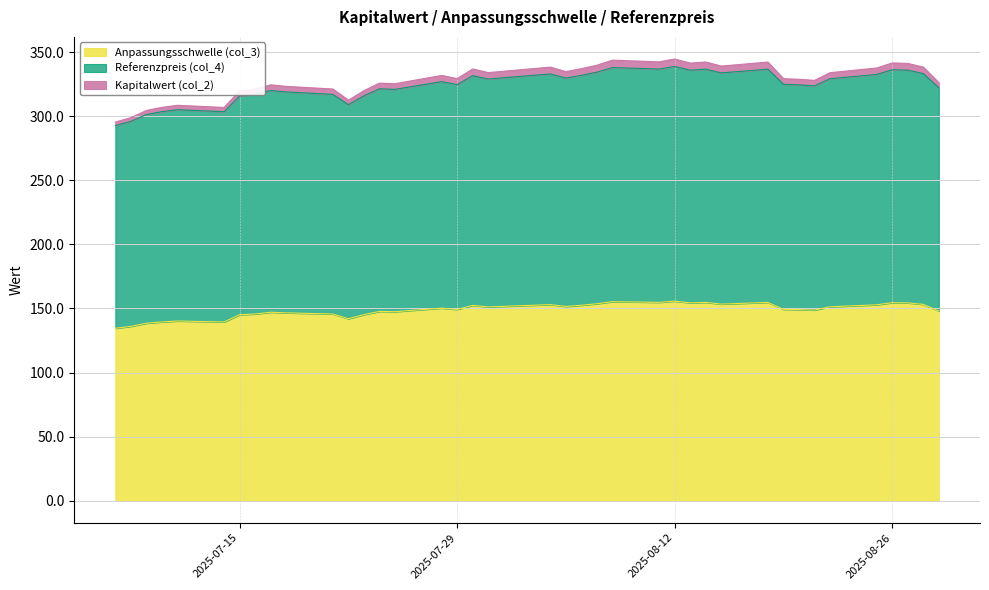

Which category has the highest value across all series?

2025-08-12